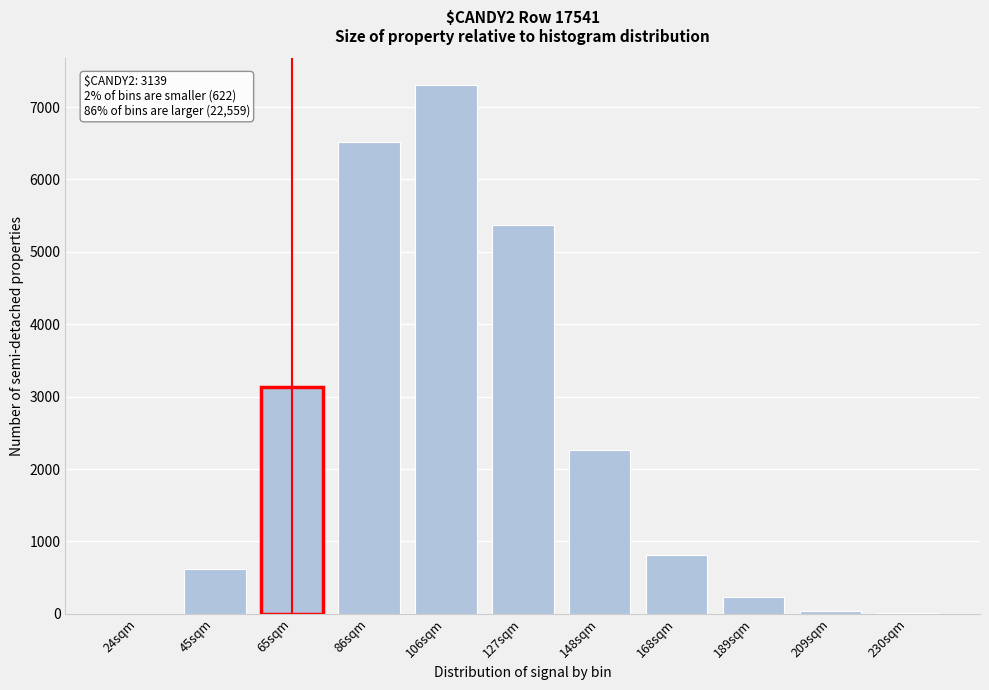

The value at 189sqm is 226. True or false?

True